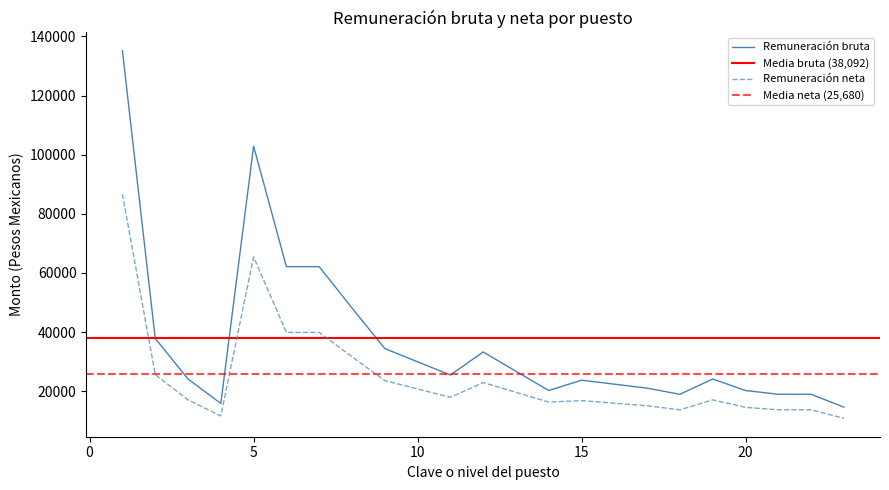

Reading left to right, extract all data points from this chart.

Remuneración bruta: 1=135123.0	2=37852.2	3=24102.6	4=15835.2	5=102864.9	6=62107.5	7=62107.5	8=48135.6	9=34401.0	11=25450.8	12=33237.9	14=20203.8	15=23705.7	17=21009.9	18=18933.6	19=24102.6	20=20203.8	21=18933.6	22=18933.6	23=14589.3
Remuneración neta: 1=86685.7	2=25605.1	3=17038.8	4=11622.1	5=65395.3	6=39855.1	7=39855.1	8=31646.6	9=23577.6	11=17904.8	12=22894.2	14=16291.8	15=16783.9	17=15052.4	18=13679.1	19=17038.8	20=14522.4	21=13679.1	22=13679.1	23=10795.0